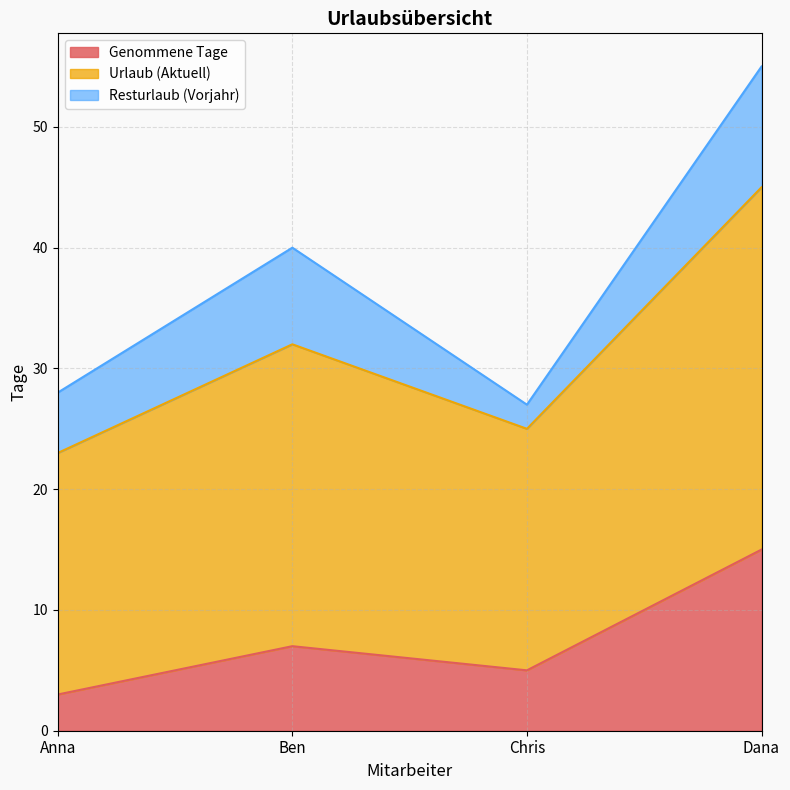

What is the maximum value shown in the chart?

55